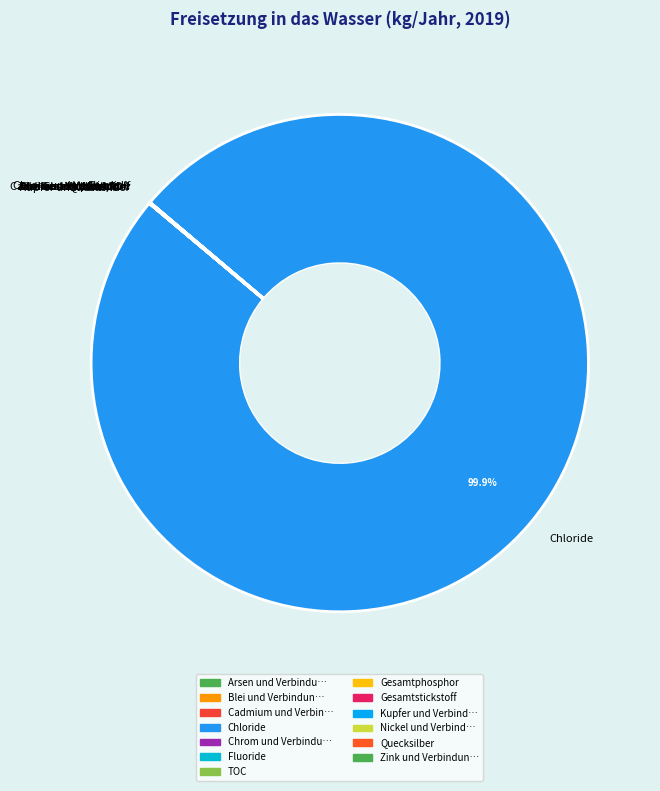

To the nearest percent, what is the average slice percentage?

8%